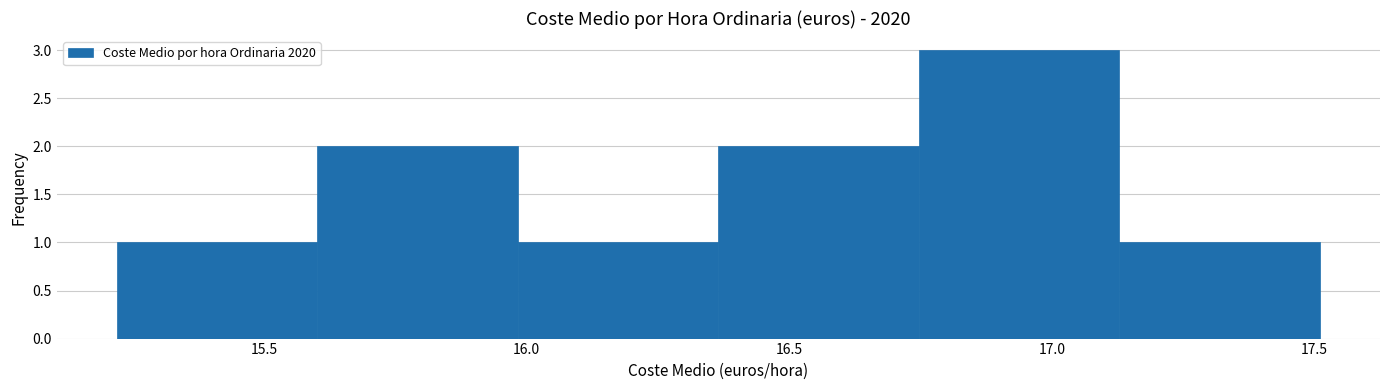

Which range on the x-axis has the tallest bar?

16.75 to 17.15